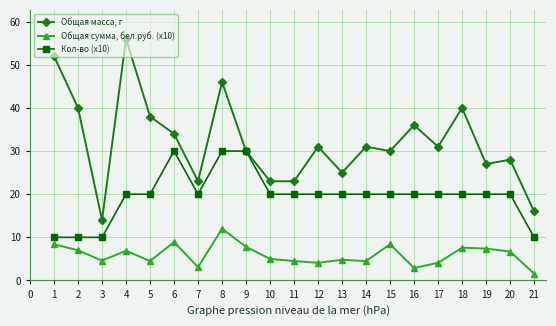

Which series changed the most between 6 and 15?

Кол-во (x10)